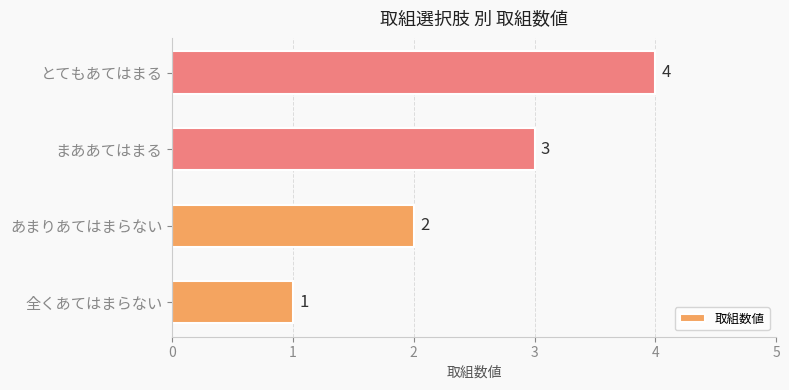

Between 全くあてはまらない and まああてはまる, which is larger?

まああてはまる